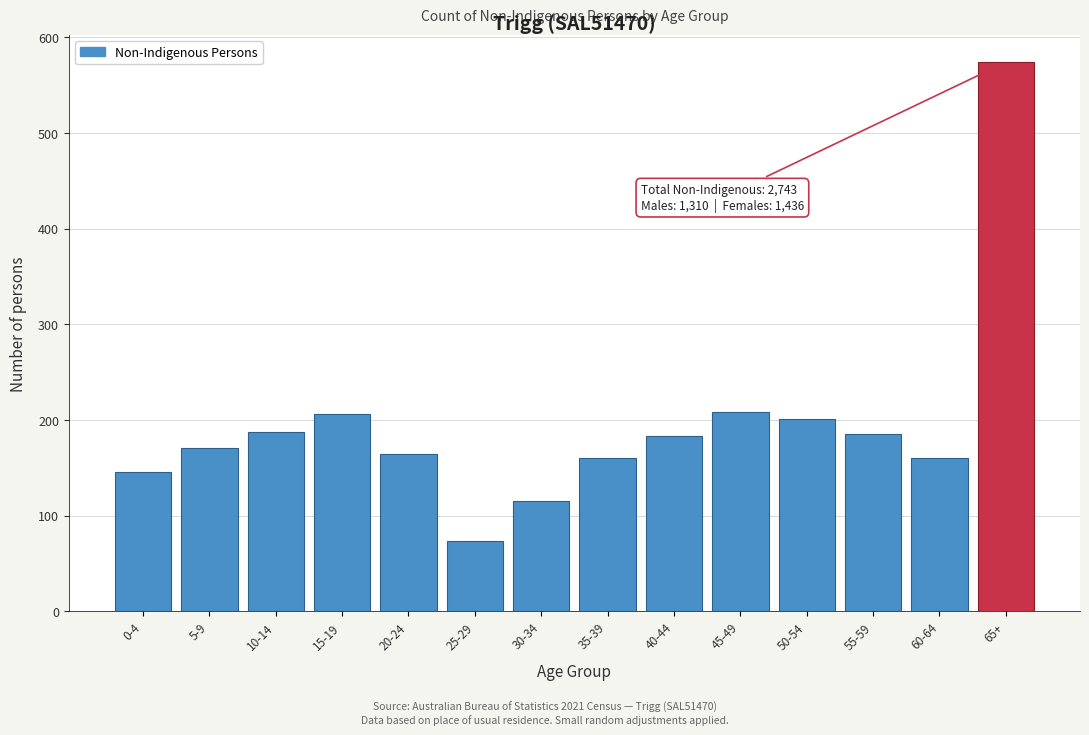

What is the label of the 10th bar from the left?

45-49